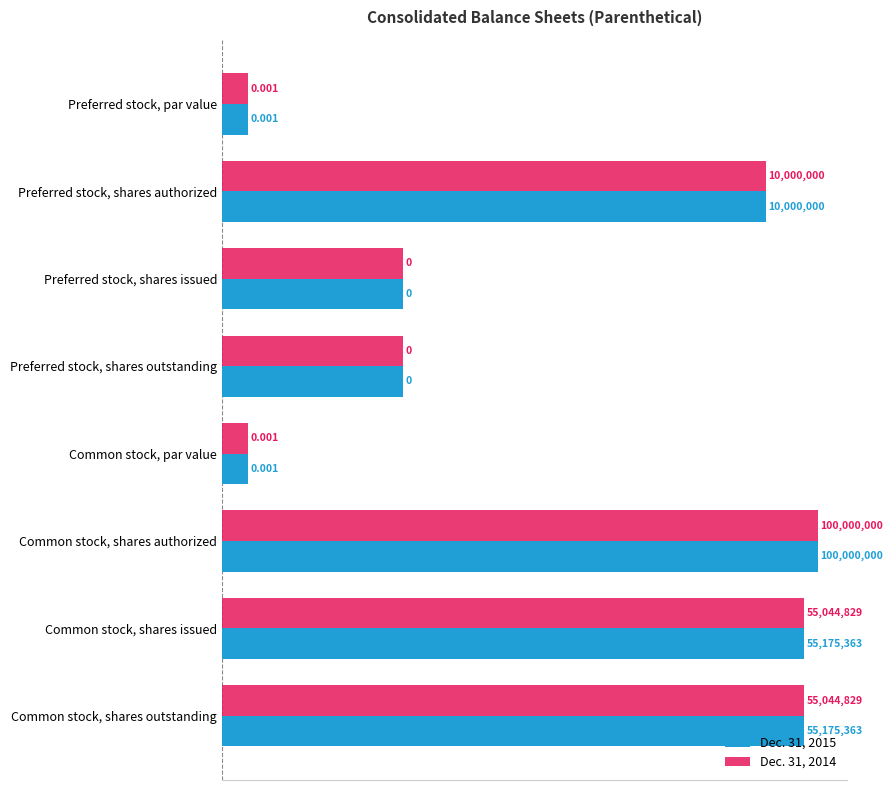

Rank the series at Common stock, par value from lowest to highest value.

Dec. 31, 2015, Dec. 31, 2014